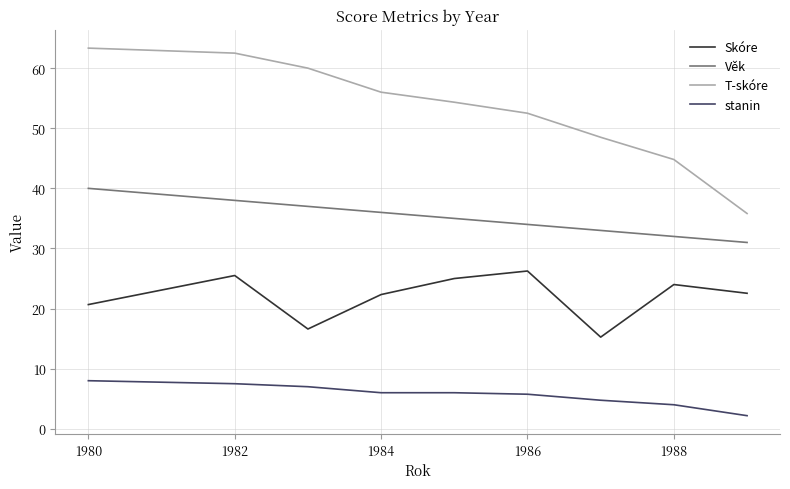

True or false: stanin and Skóre intersect in this chart.

False